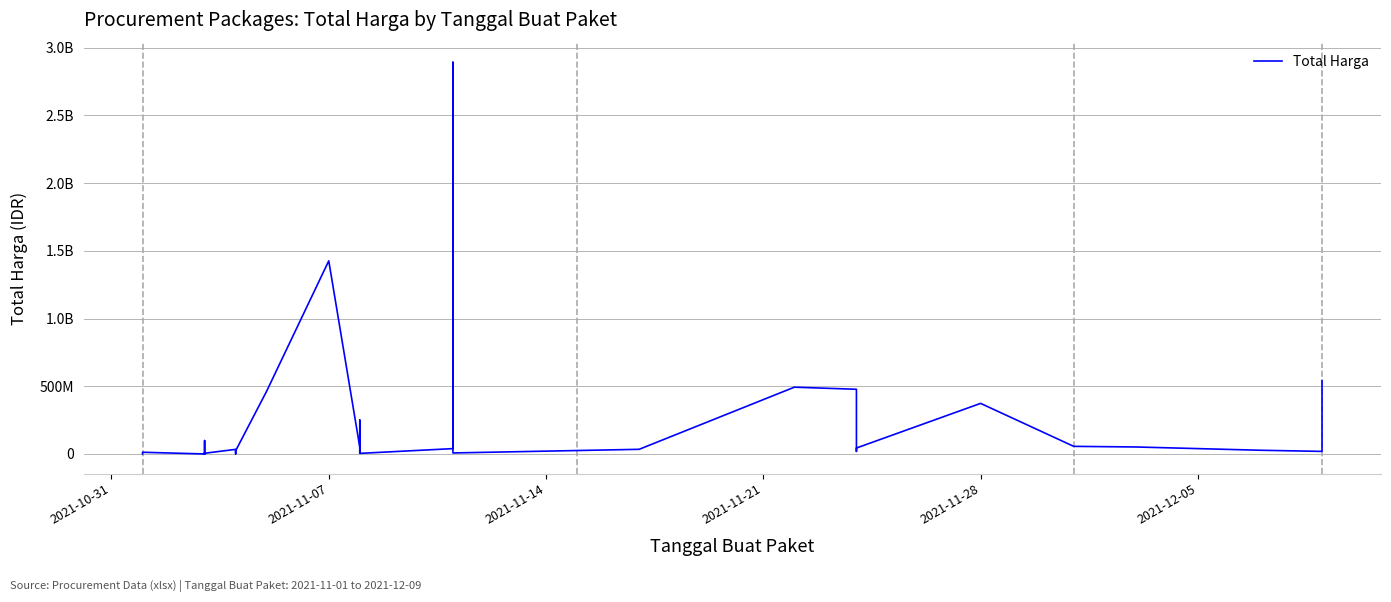

Reading left to right, transcribe all the data shown in this chart.

333600	12453900	78000	98772570	2772000	265000	4672200	182000	8742500	5129000	34000000	32441200	577875	23653000	464002100	1425867900	49730040	9180000	15513960	250350000	4350000	39440000	2892122000	7401240	34292000	493000000	477600000	19175000	43859200	373404000	56152800	51601000	27412000	18900000	541071000